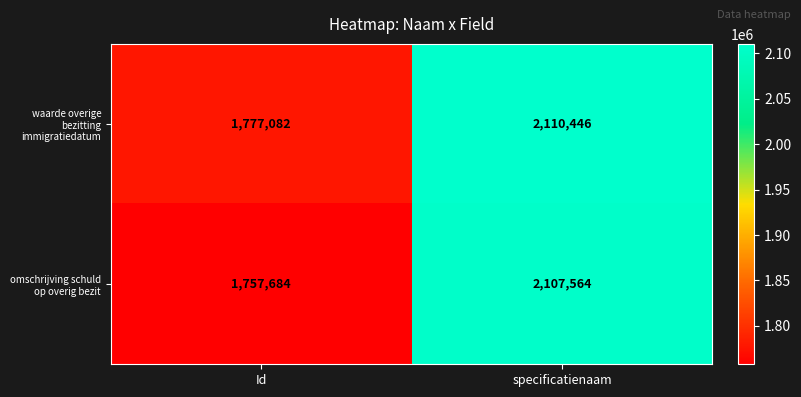

True or false: omschrijving schuld op overig bezit has a value of 1757684 at Id.

True